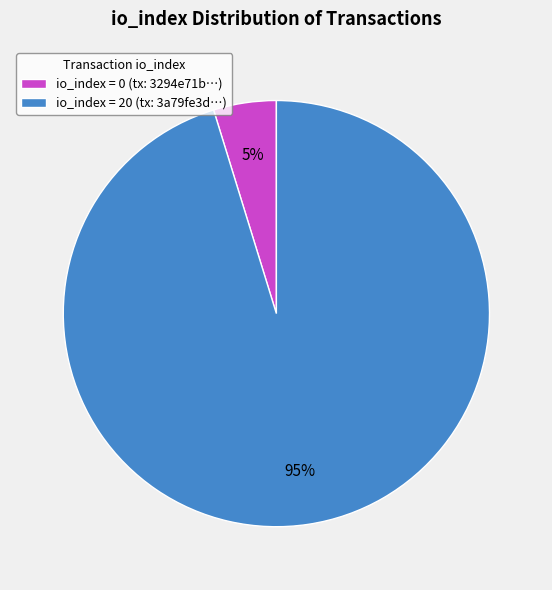

To the nearest percent, what is the combined percentage of io_index = 0 (tx: 3294e71b…) and io_index = 20 (tx: 3a79fe3d…)?

100%